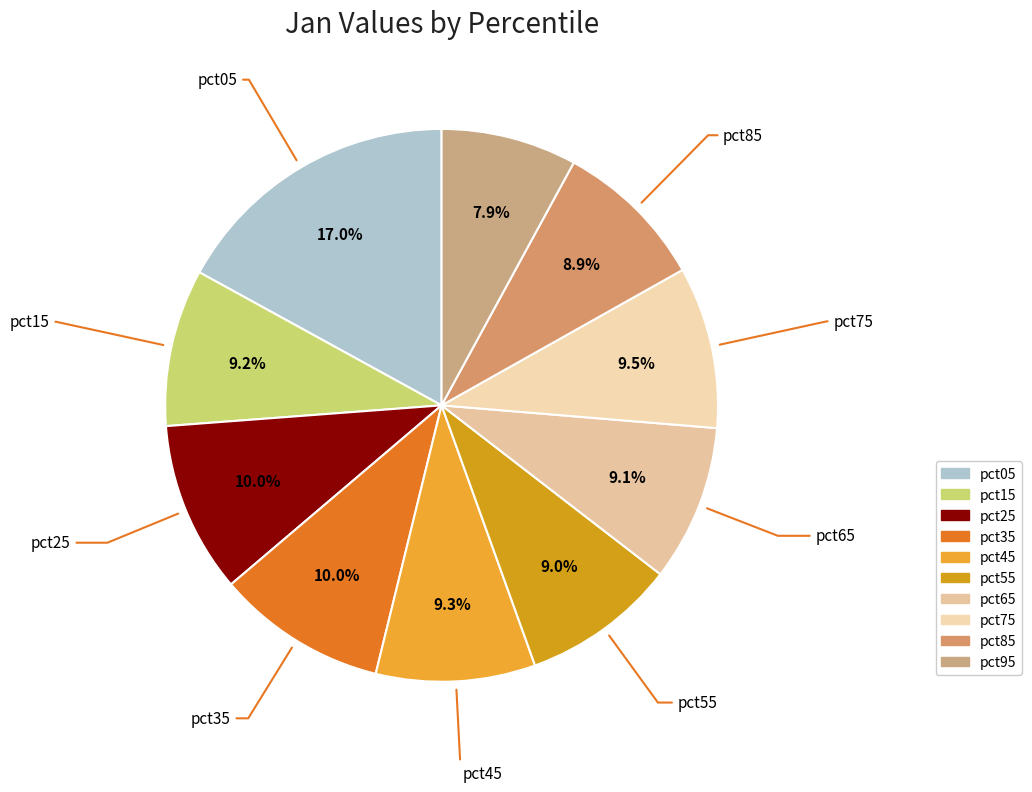

What is the ratio of the value at pct85 to the value at pct05?

0.5